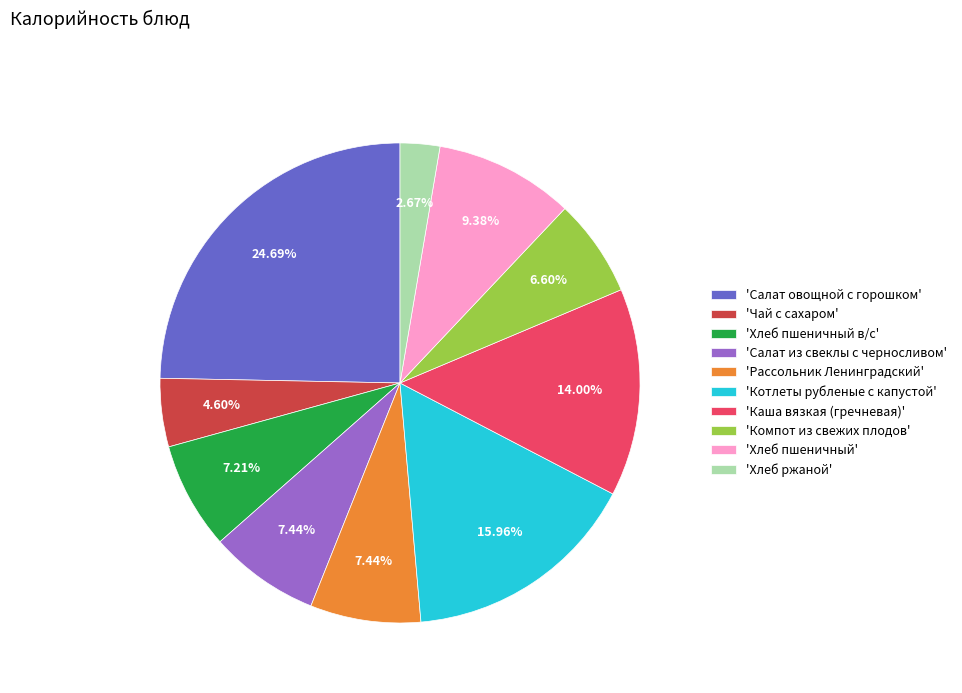

Is there a majority slice in this chart?

No